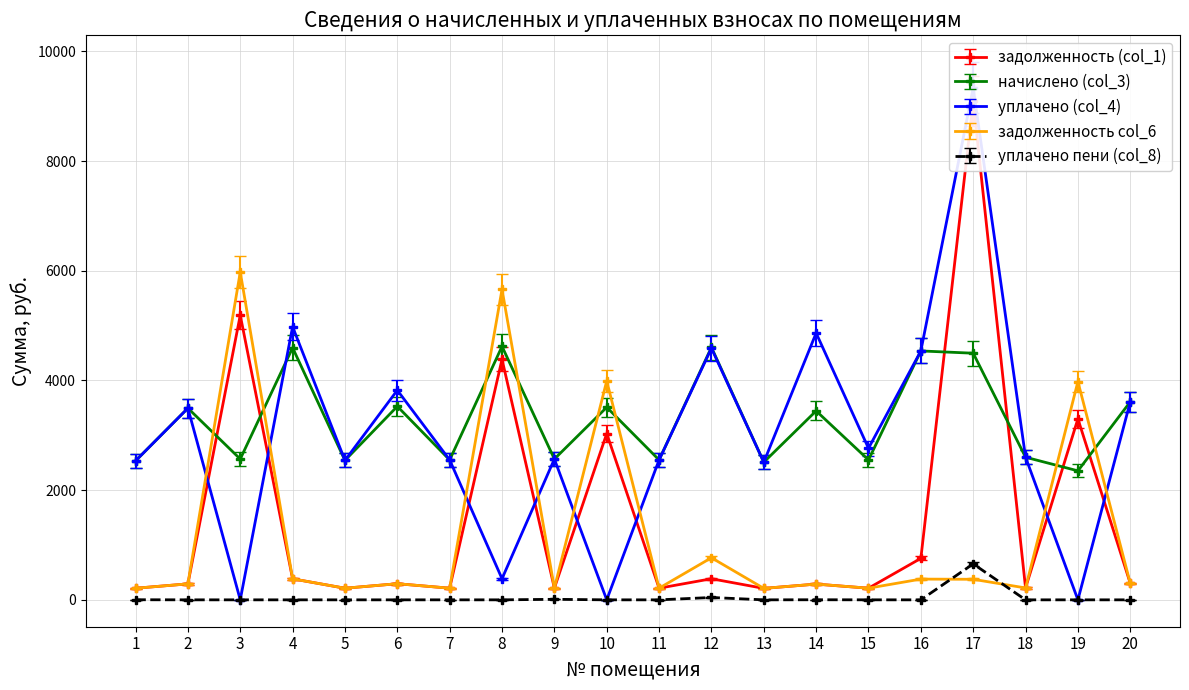

How many intersections are there between начислено (col_3) and уплачено (col_4)?

8